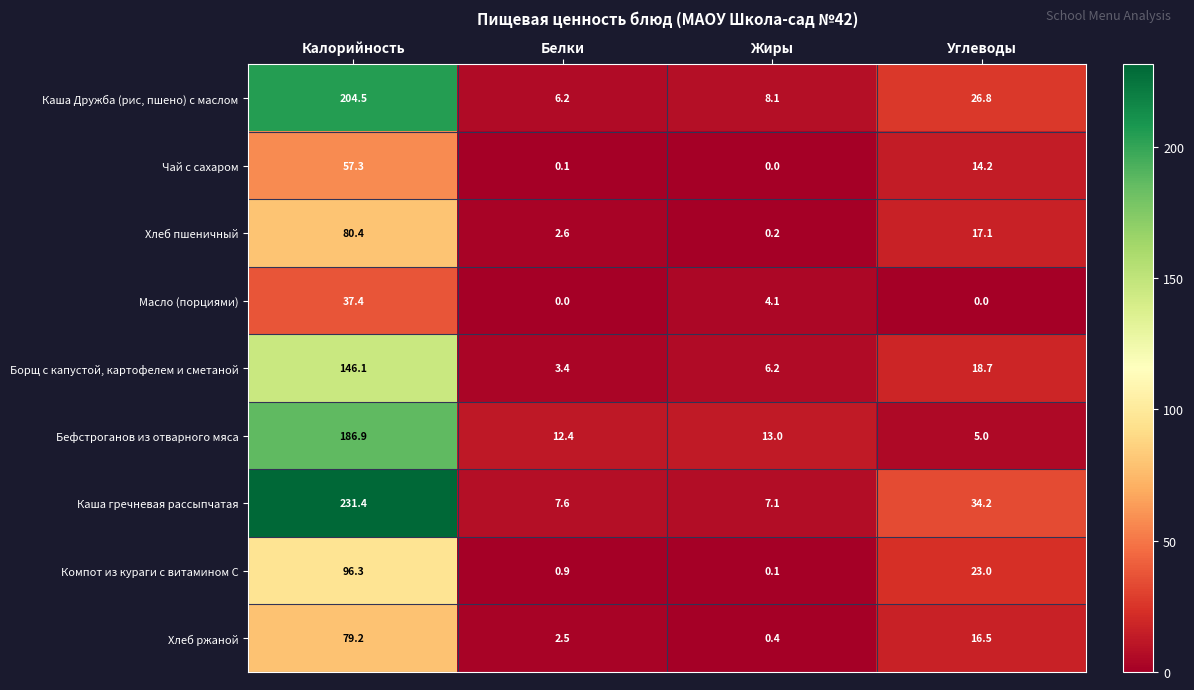

What is the approximate value of Каша Дружба (рис, пшено) с маслом at Жиры?

8.1